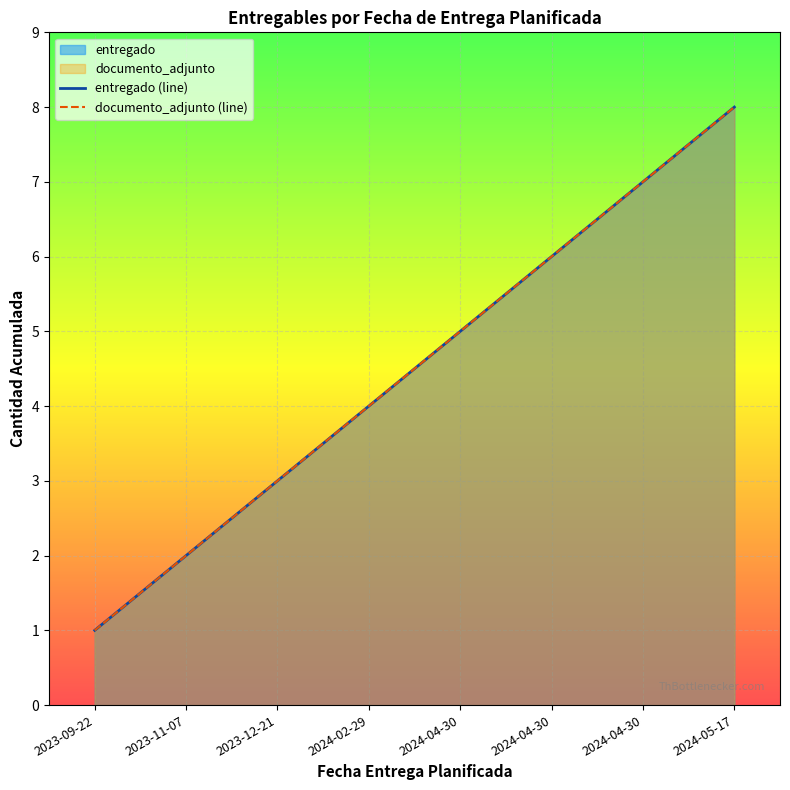

Is it true that entregado (line) equals 5 at 2023-12-21?

False